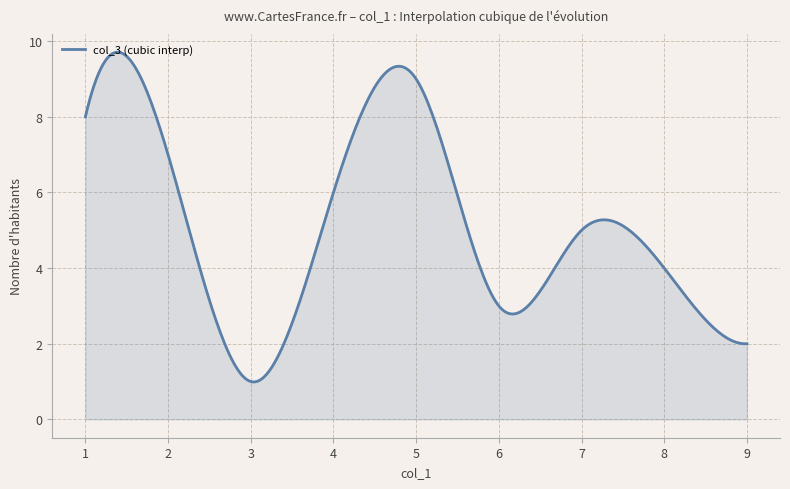

What is the maximum value shown in the chart?

9.7